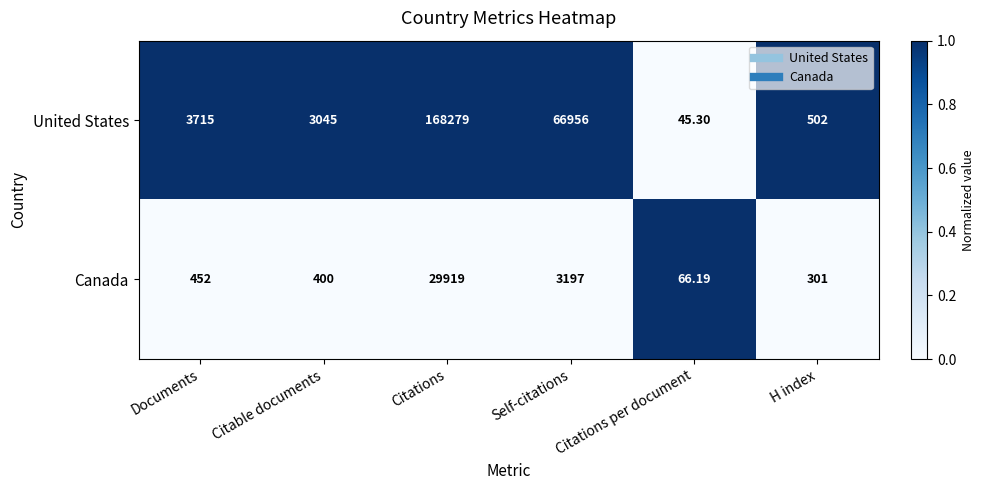

At which category does the chart reach its minimum across all series?

Citations per document